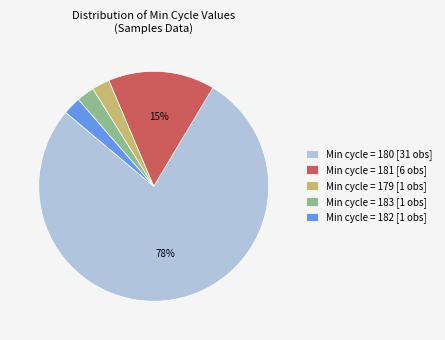

Which slice is the largest?

Min cycle = 180 [31 obs]